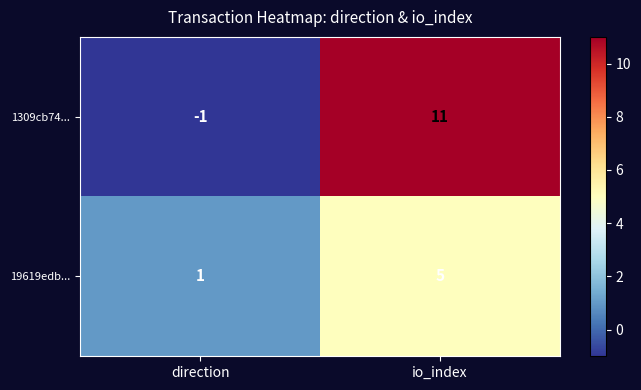

Reading right to left, what are all the values shown in this chart?

1309cb74...: io_index=11	direction=-1
19619edb...: io_index=5	direction=1